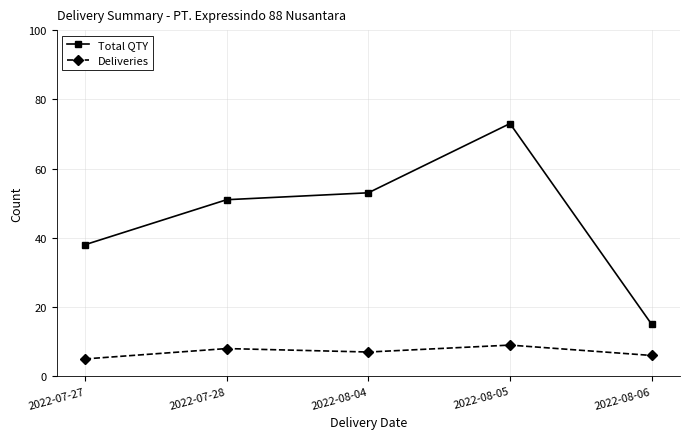

True or false: Deliveries and Total QTY intersect in this chart.

False